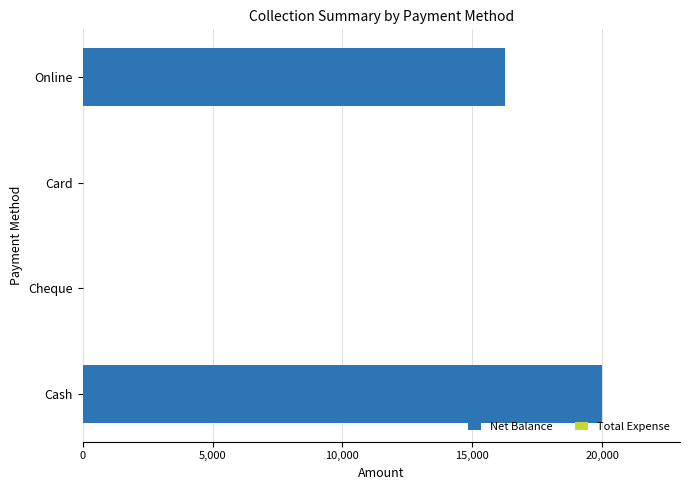

Are the bars horizontal?

Yes